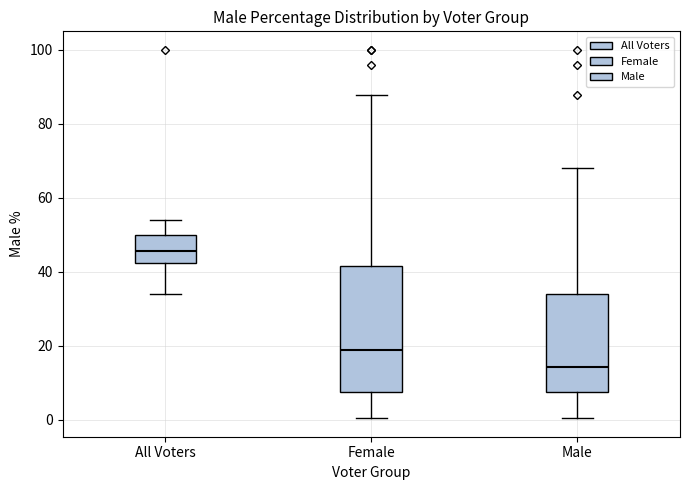

Reading left to right, transcribe this box plot: for each box, give where its median line is, the range the box spans, and where its two whiskers end, as read against the y-axis. The values are not printed on the chart, so give them approximately, as read against the axis.

All Voters: median 46, box 42 to 50, whiskers 34 to 54
Female: median 18, box 8 to 42, whiskers 0 to 88
Male: median 14, box 8 to 34, whiskers 0 to 68